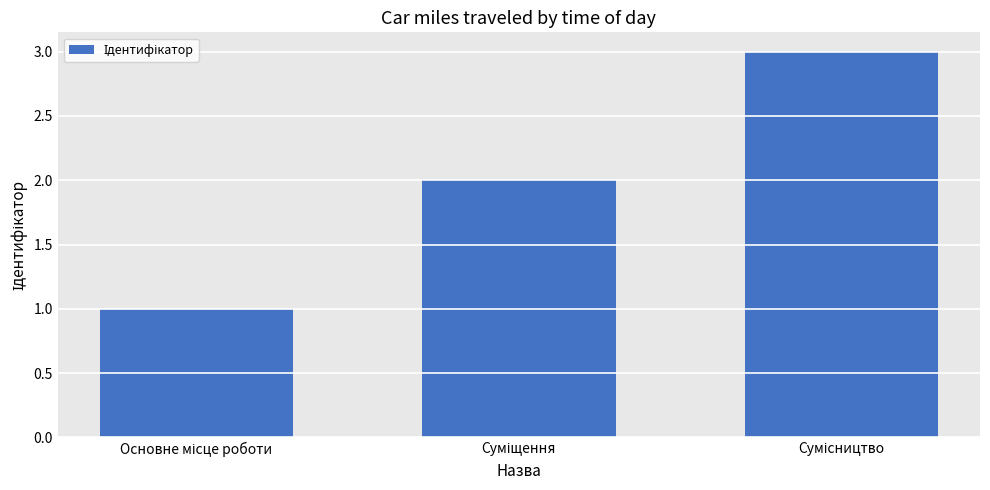

What is the greatest value displayed?

3